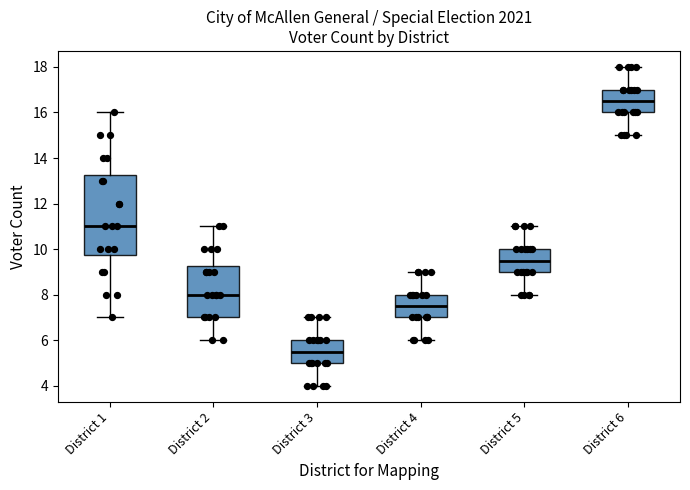

Reading left to right, read every box against the y-axis: the position of its median line, the range the box covers, and the ends of its whiskers. The values are not printed on the chart, so give them approximately, as read against the axis.

District 1: median 11.0, box 9.8 to 13.2, whiskers 7.0 to 16.0
District 2: median 8.0, box 7.0 to 9.2, whiskers 6.0 to 11.0
District 3: median 5.6, box 5.0 to 6.0, whiskers 4.0 to 7.0
District 4: median 7.6, box 7.0 to 8.0, whiskers 6.0 to 9.0
District 5: median 9.6, box 9.0 to 10.0, whiskers 8.0 to 11.0
District 6: median 16.6, box 16.0 to 17.0, whiskers 15.0 to 18.0